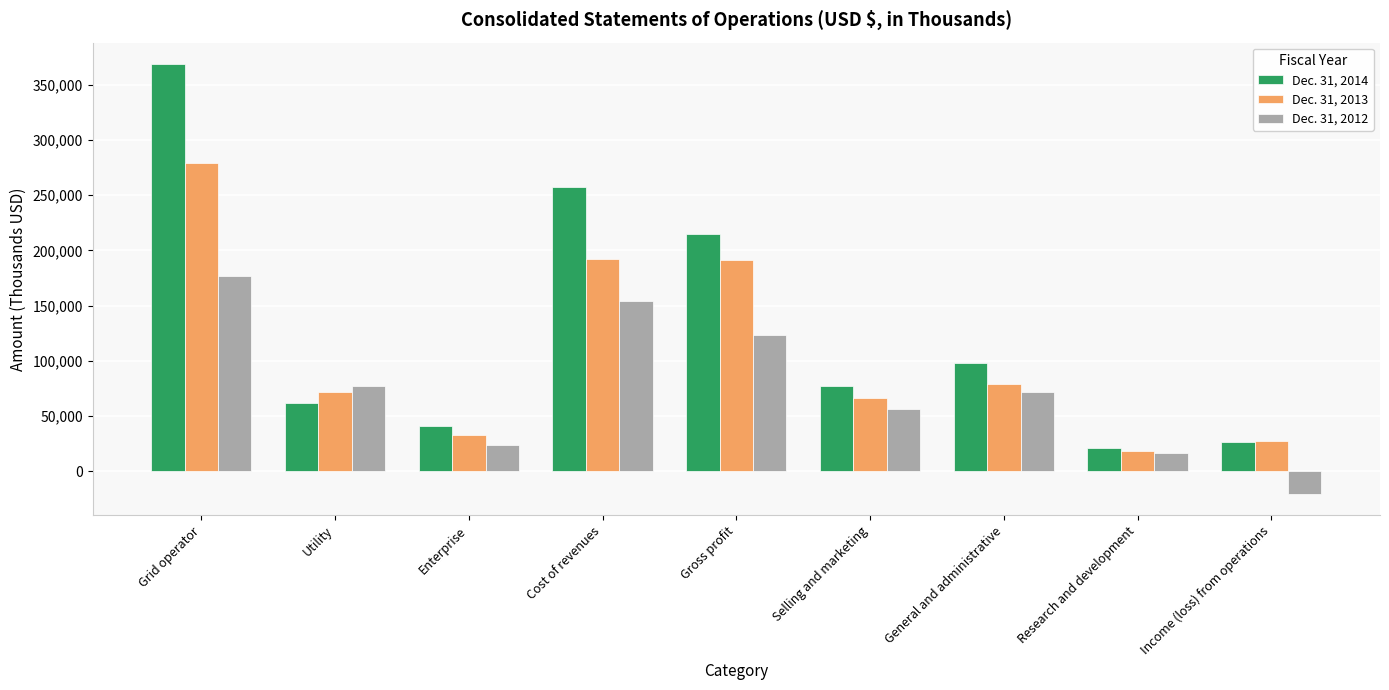

What is the sum of all Dec. 31, 2014 values?

1165484